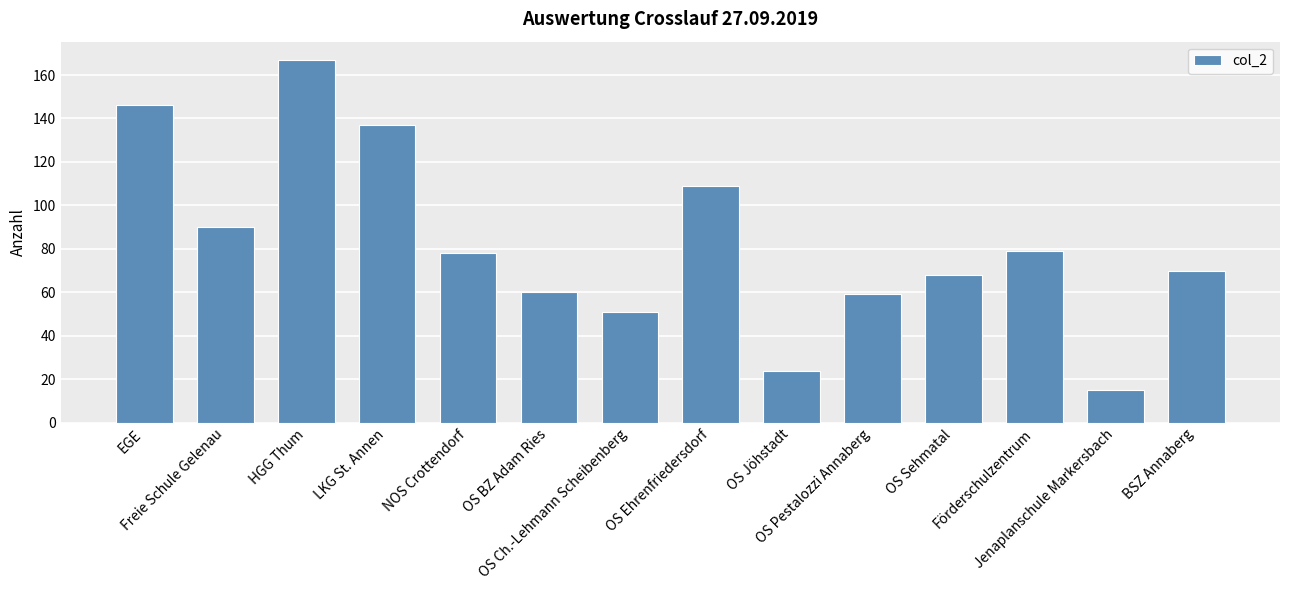

What is the label of the 5th bar from the right?

OS Pestalozzi Annaberg